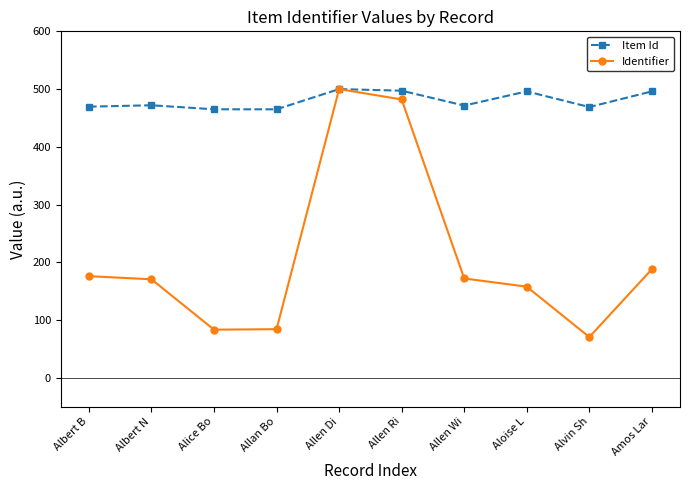

What is the value of the Item Id point at the 10th from the left?

496.0